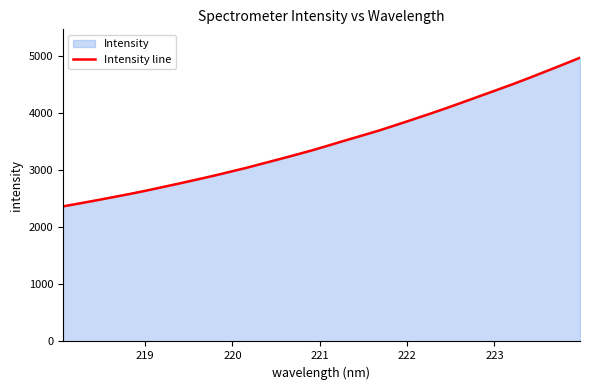

What is the greatest value displayed?

4973.6